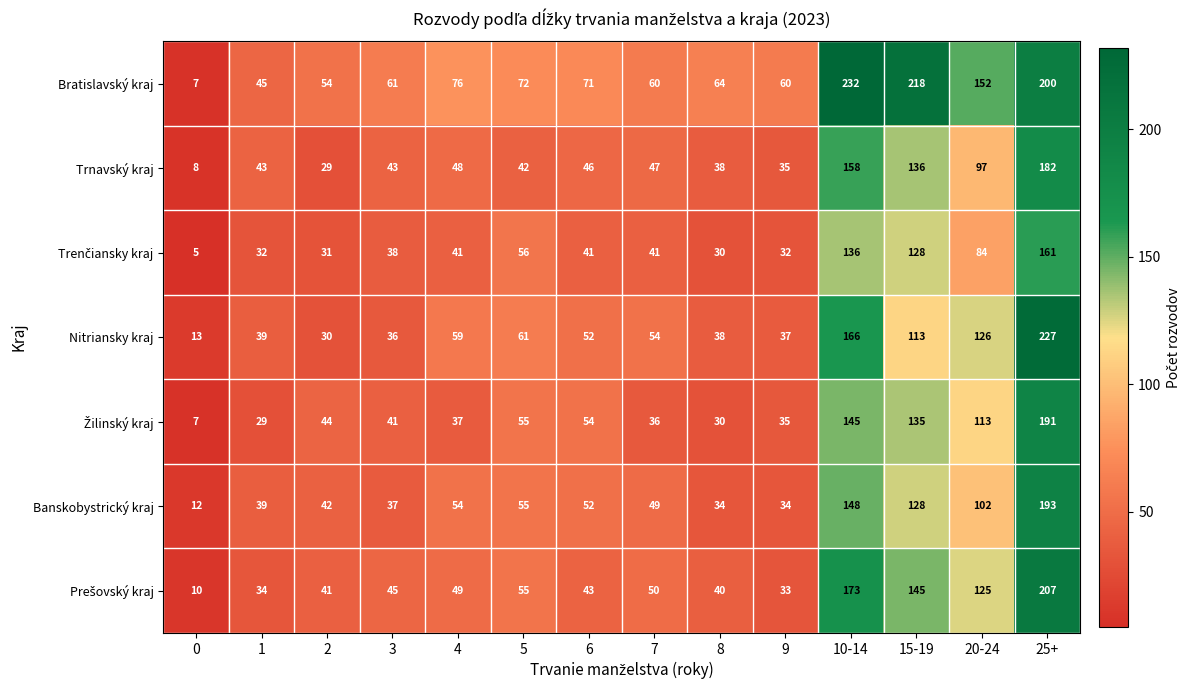

At which label is Bratislavský kraj closest to 119?

20-24